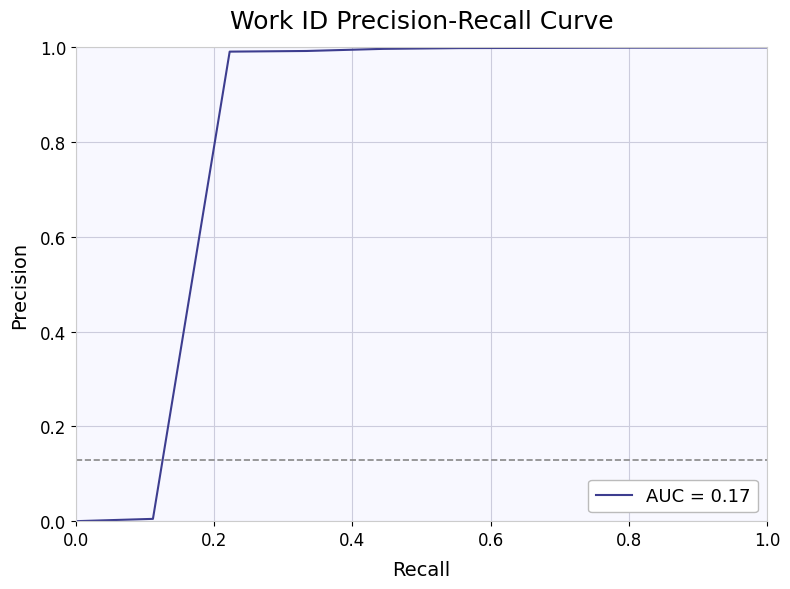

What is the difference between the maximum and minimum values?

1.0